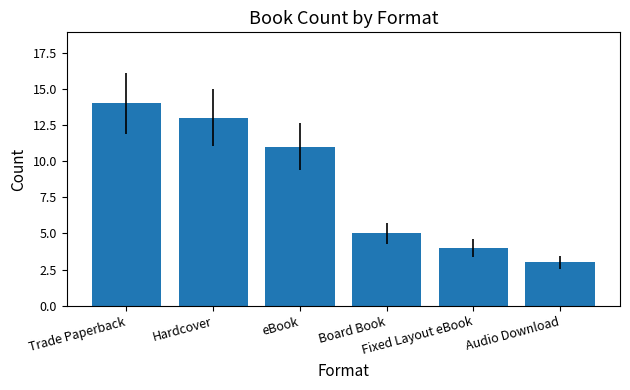

Reading left to right, extract all data points from this chart.

14	13	11	5	4	3